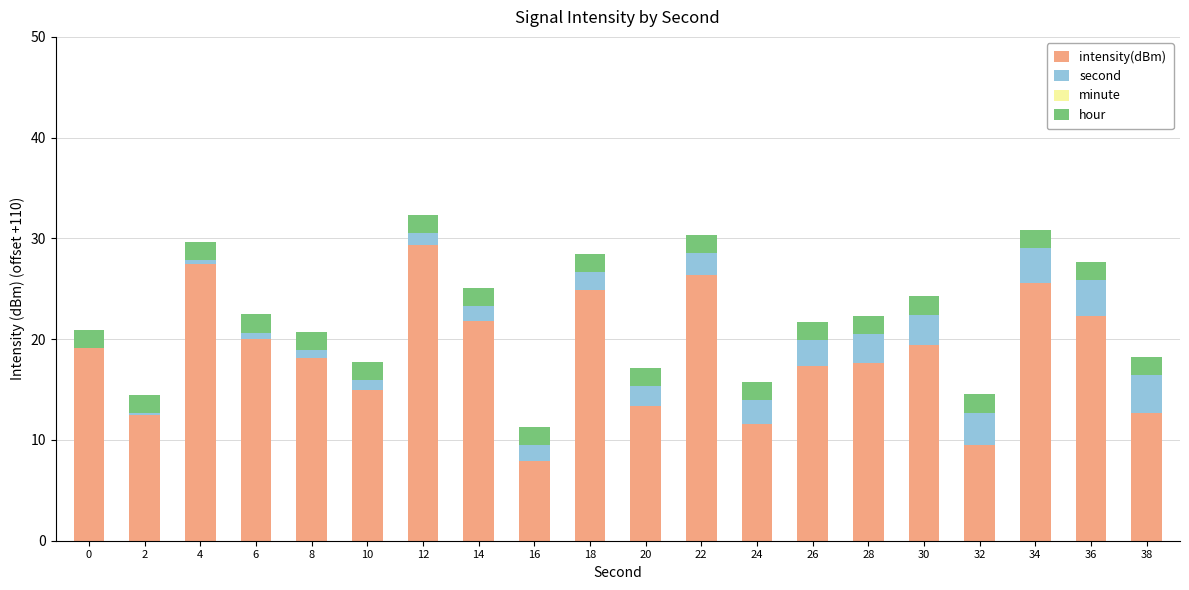

The intensity(dBm) series shows 9.5 at 32. True or false?

True